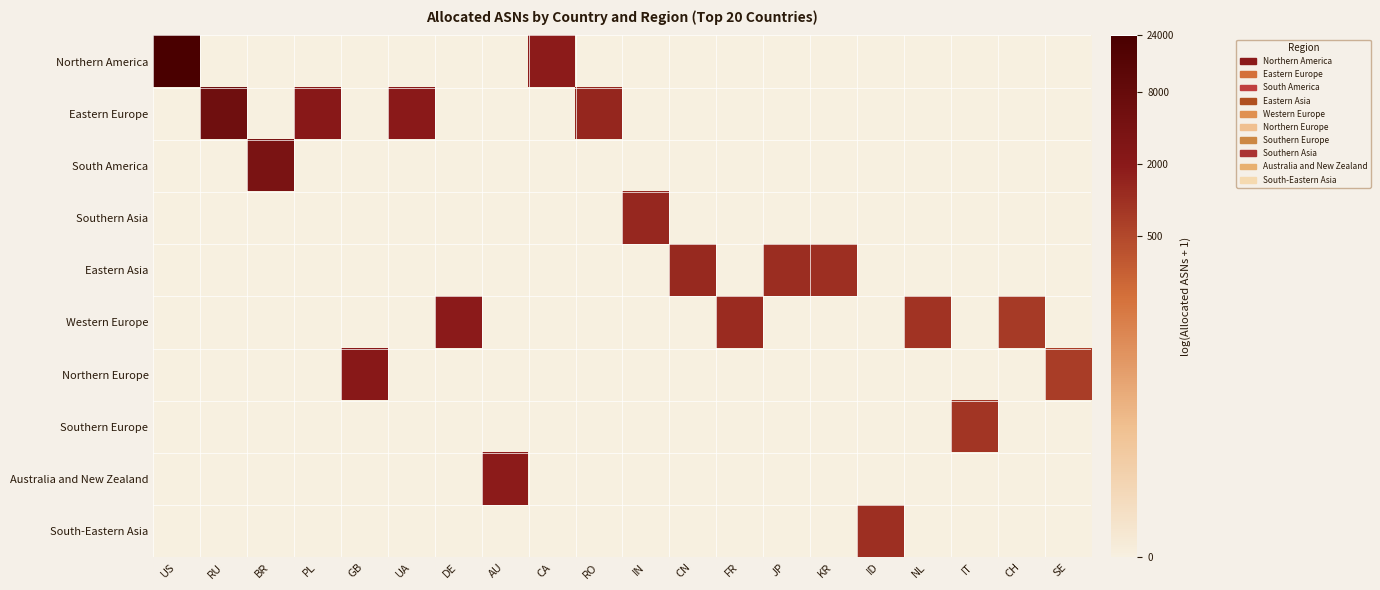

How many data points does each series have?

20